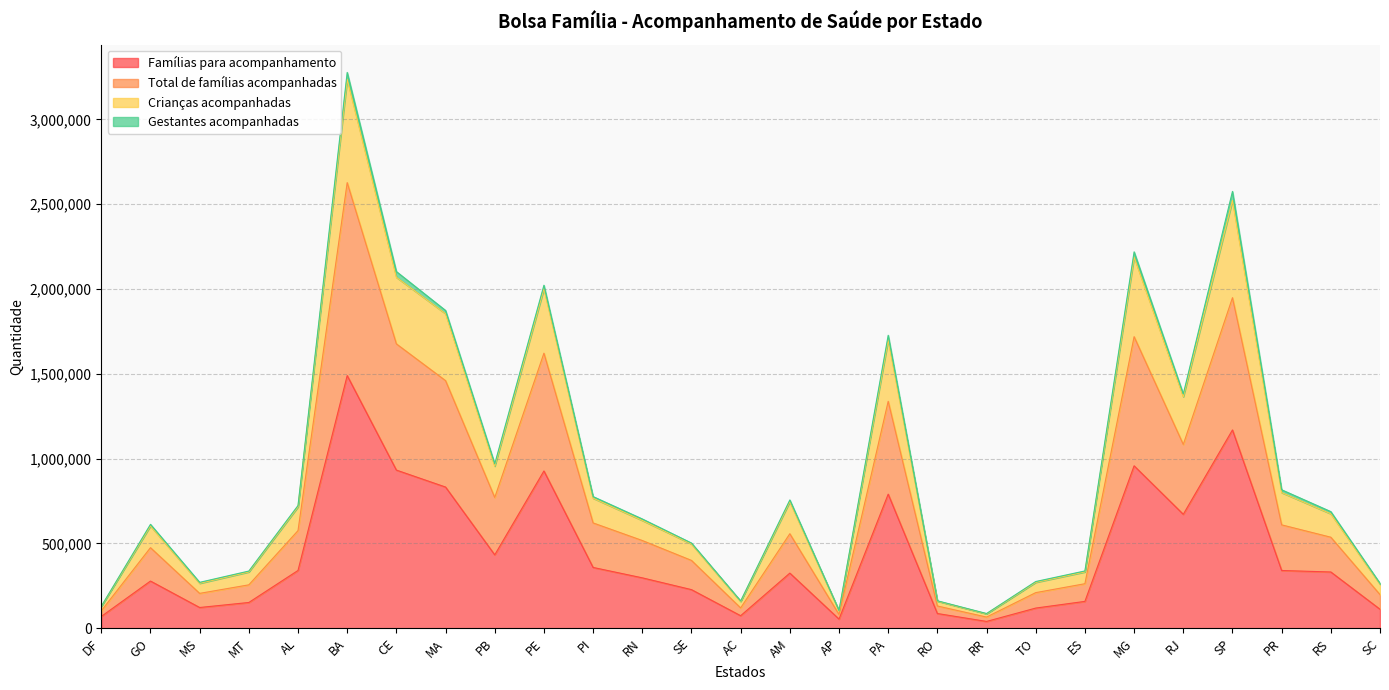

Does the chart have visible grid lines?

Yes